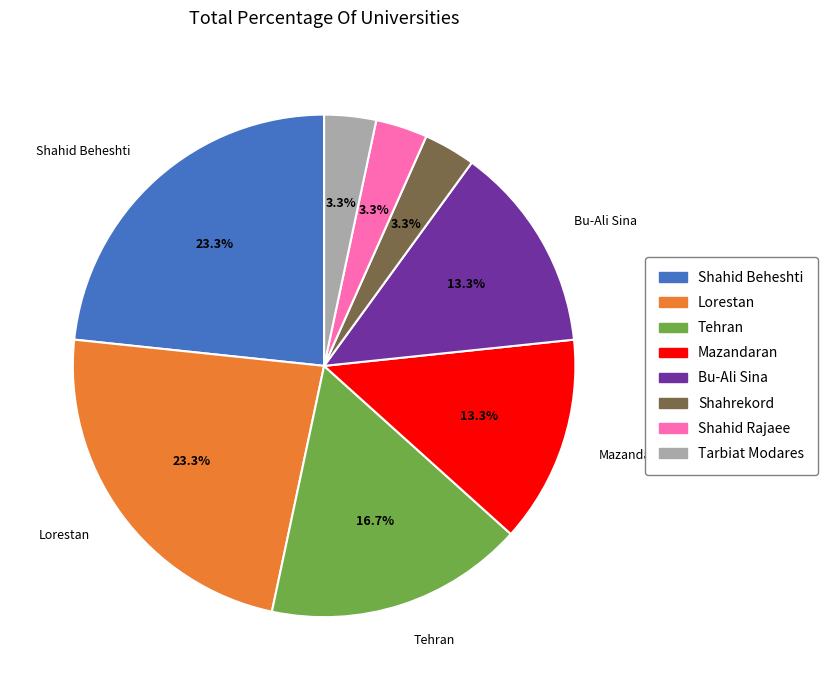

Does any single category account for the majority?

No